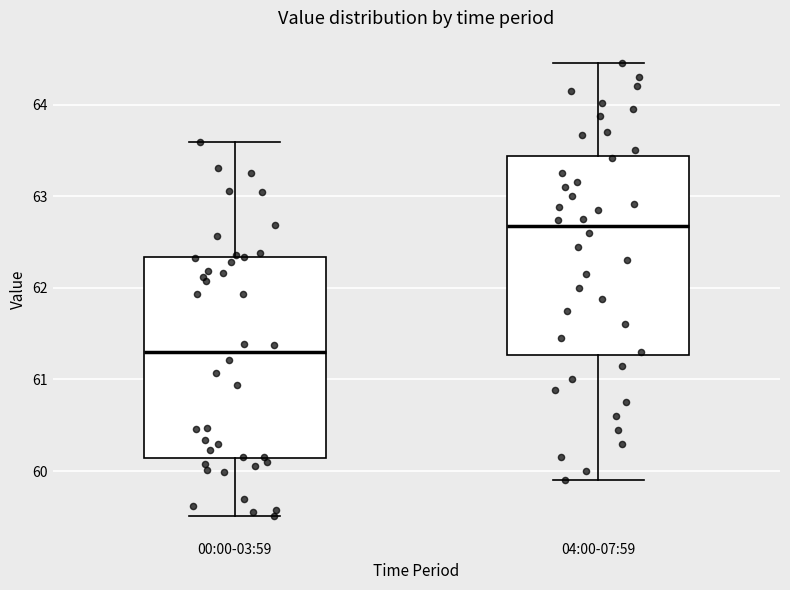

Where is the upper edge of the box for 04:00-07:59 on the y-axis? The values are not printed on the chart, so give them approximately, as read against the axis.

63.4